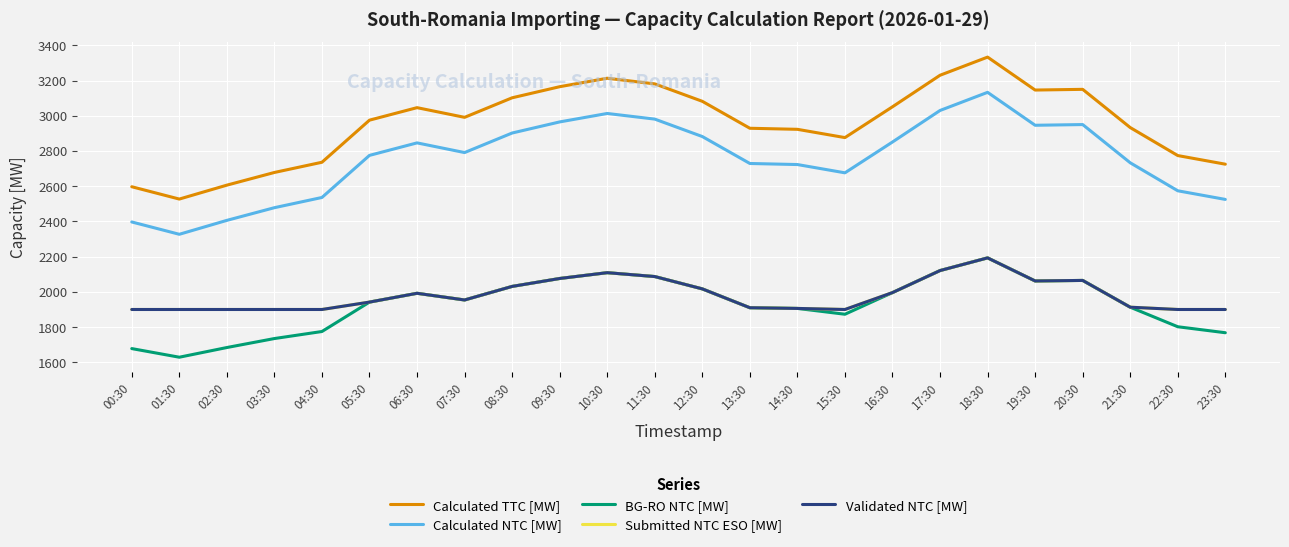

What is the spread (max minus min) of values at 06:30?

1054